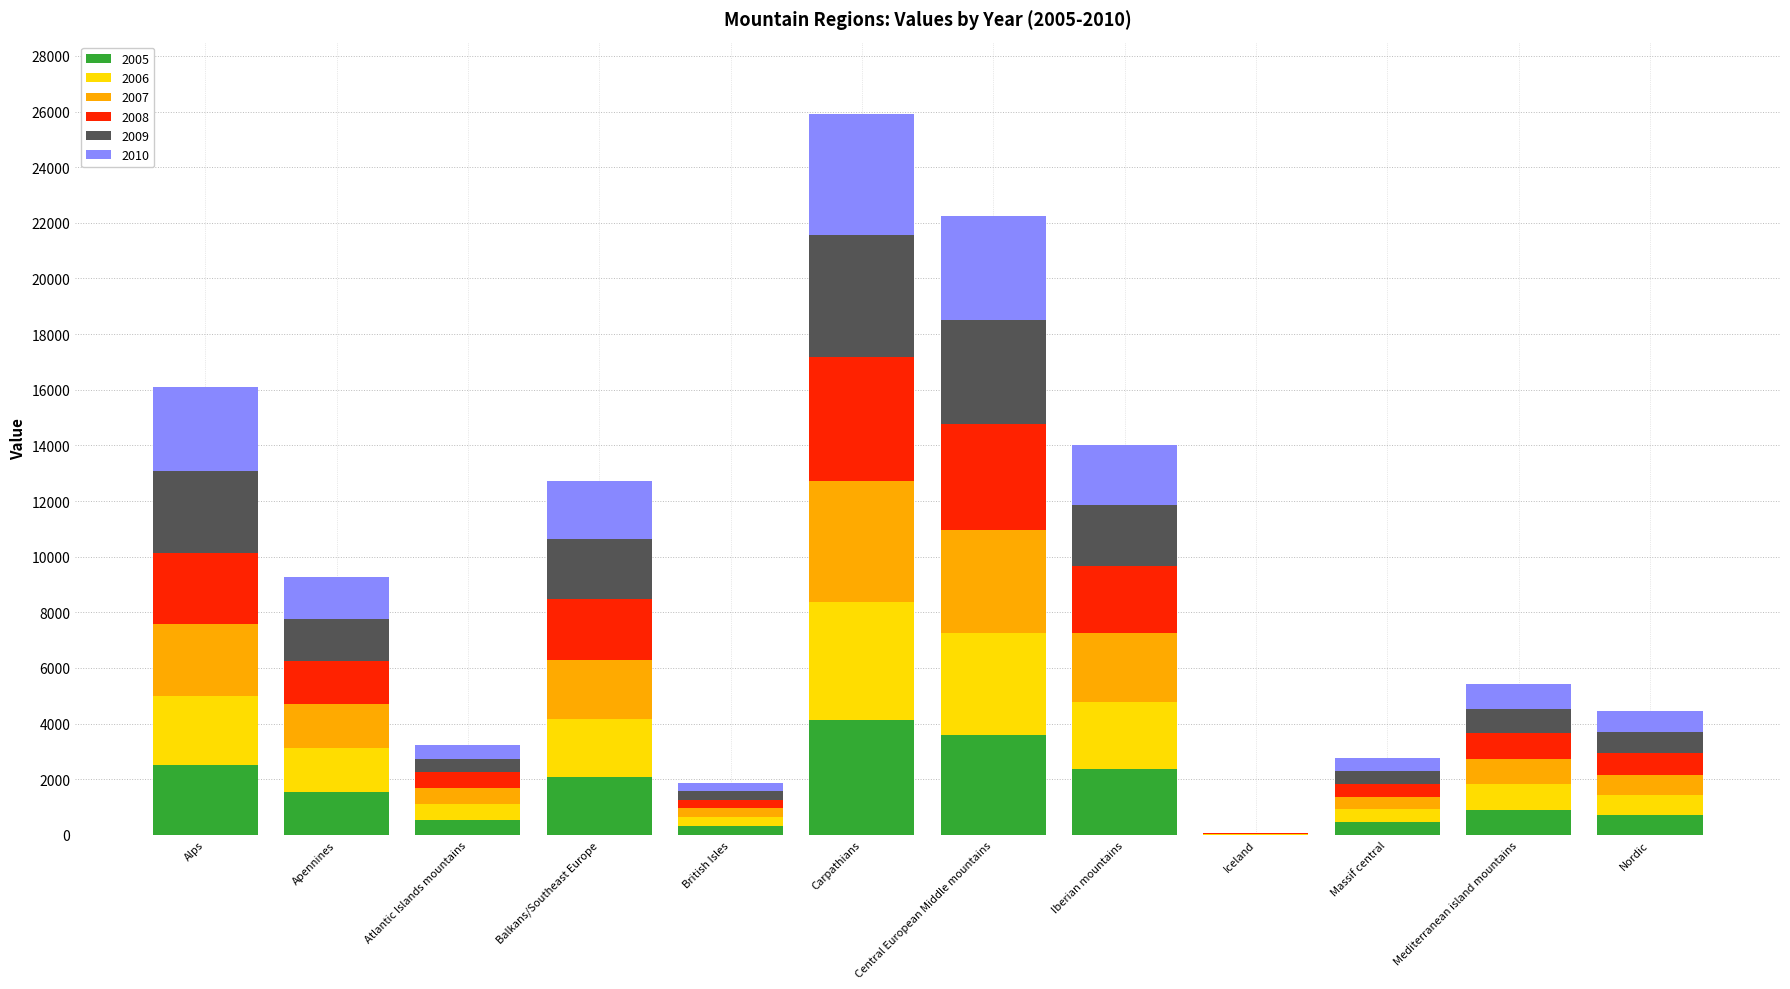

What is the sum of all 2005 values?

19163.1